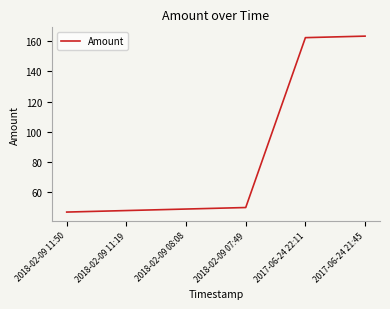

What is the sum of the values at 2018-02-09 07:49 and 2018-02-09 11:19?

98.0